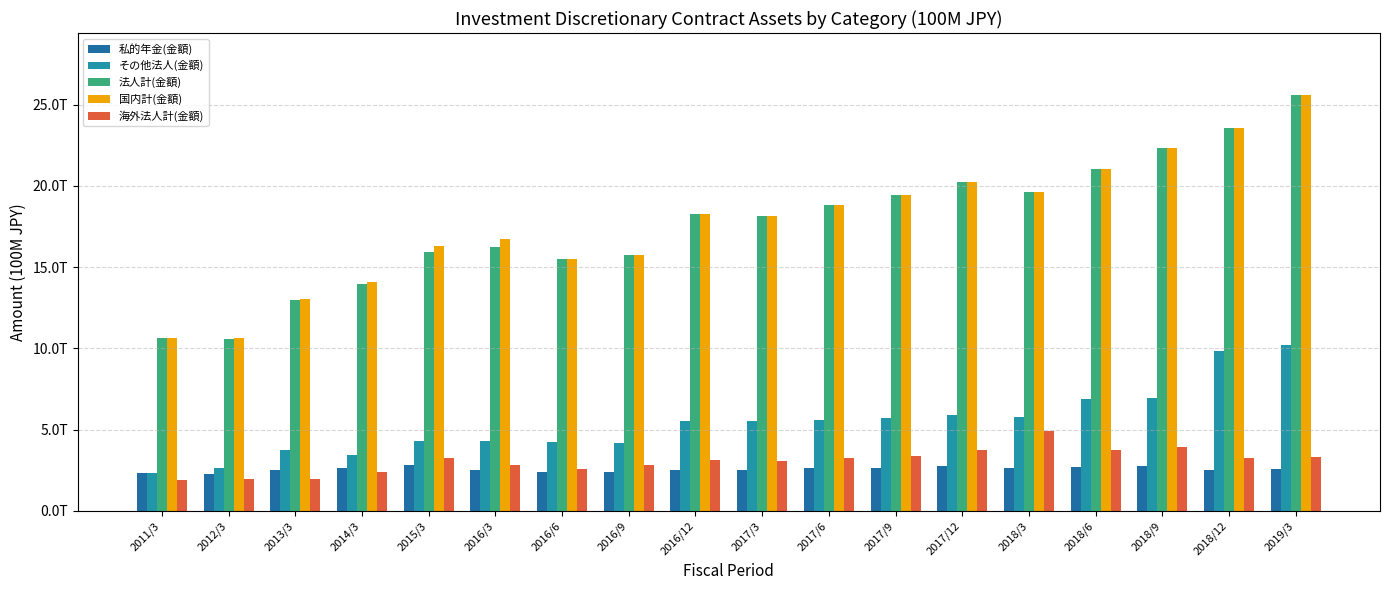

Which category has the highest value in the 海外法人計(金額) series?

2018/3